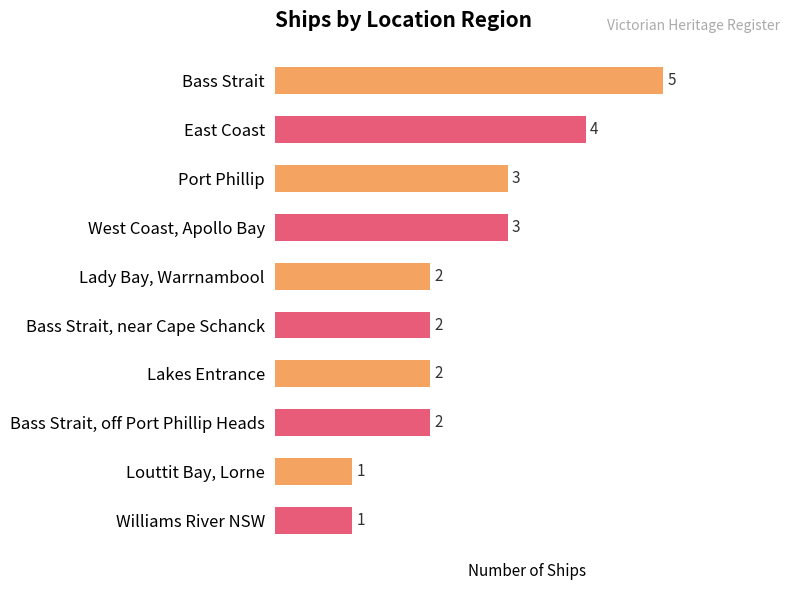

The chart shows a value of 1 at Lakes Entrance. True or false?

False